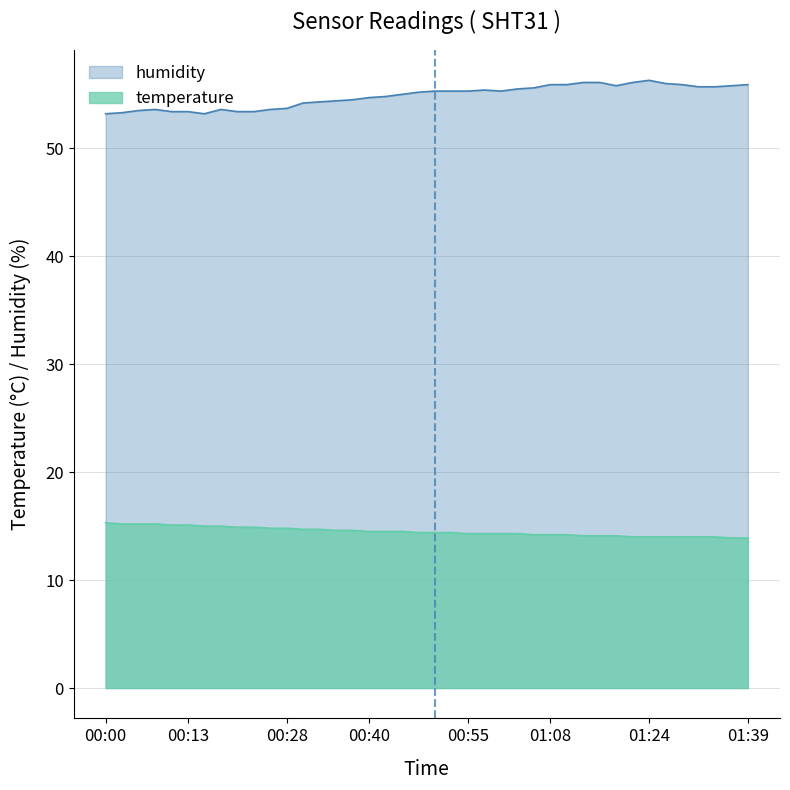

List the labels in order of temperature value, largest first.

00:00, 00:03, 00:05, 00:08, 00:10, 00:13, 00:15, 00:18, 00:20, 00:23, 00:25, 00:28, 00:30, 00:33, 00:35, 00:38, 00:40, 00:43, 00:45, 00:48, 00:50, 00:53, 00:55, 00:58, 01:00, 01:03, 01:05, 01:08, 01:10, 01:13, 01:16, 01:18, 01:21, 01:24, 01:26, 01:29, 01:31, 01:34, 01:36, 01:39